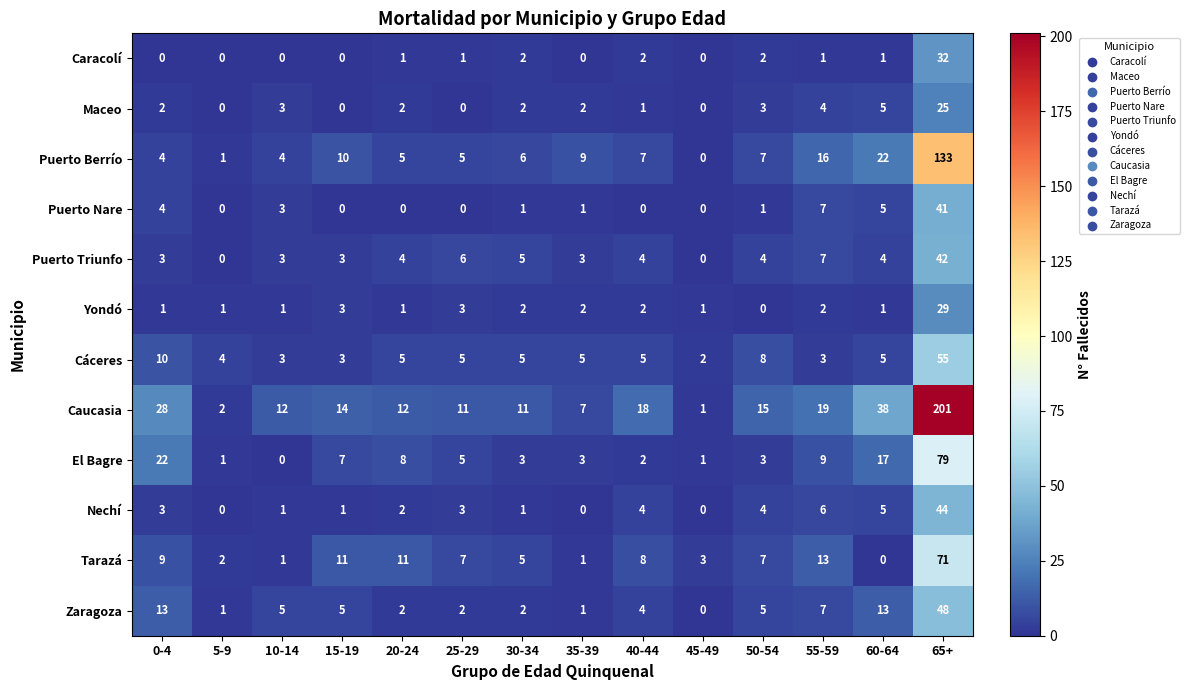

What is the highest value of the Puerto Berrío series?

133